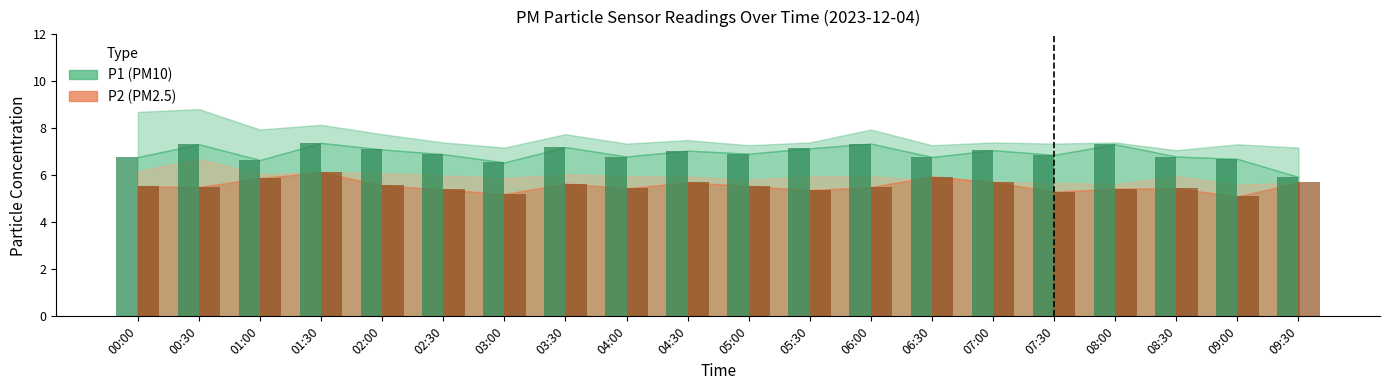

At which category is the sum across all series the highest?

01:30